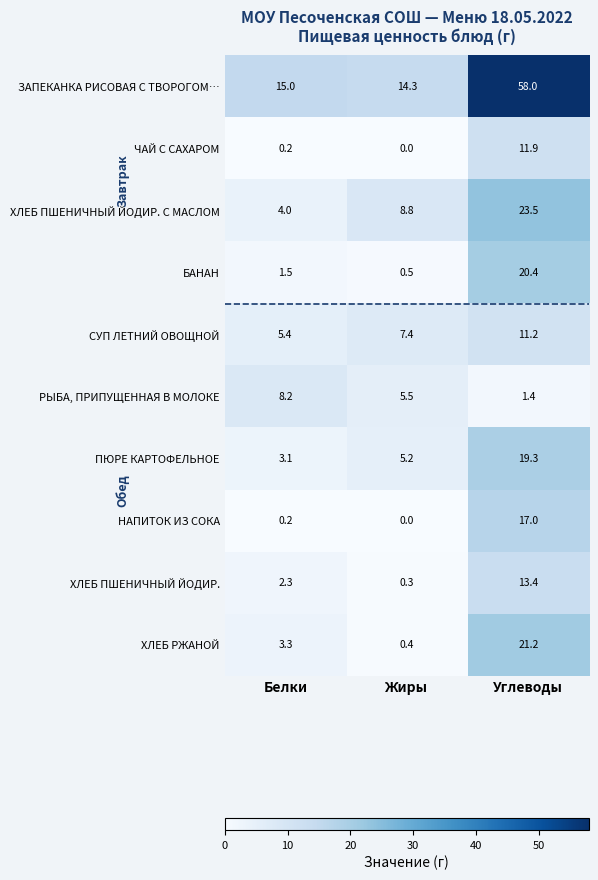

How many series are shown in this chart?

10